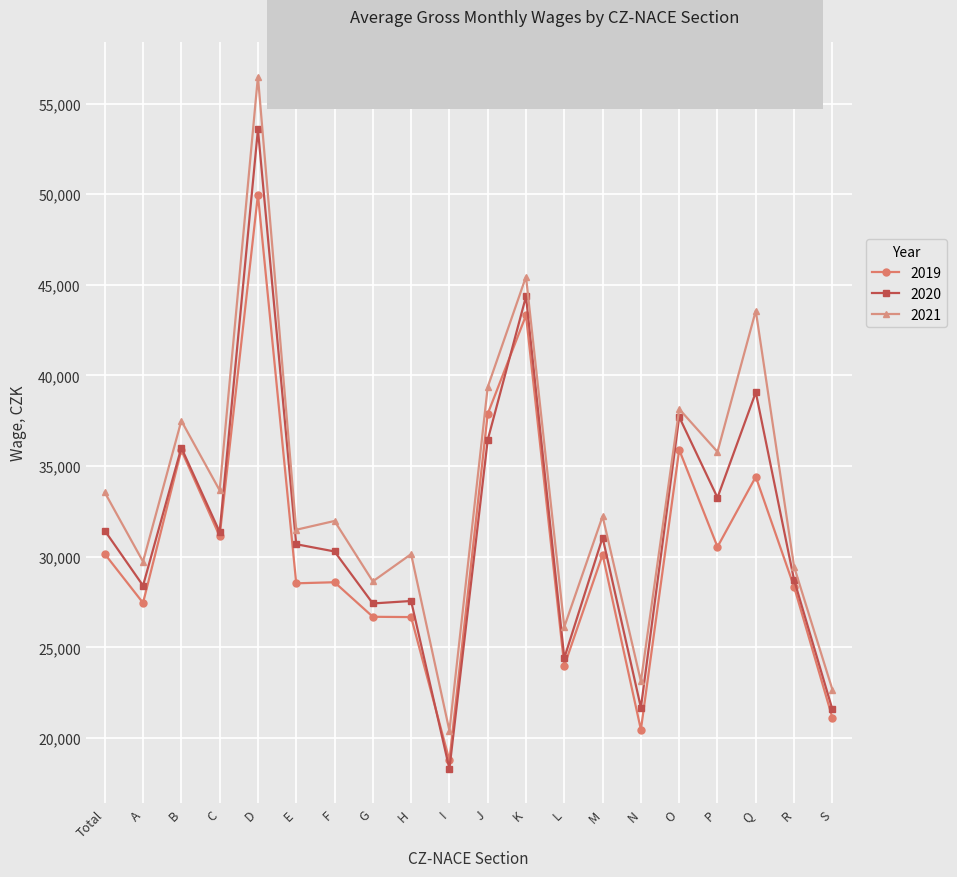

Which series changed the most between P and Q?

2021